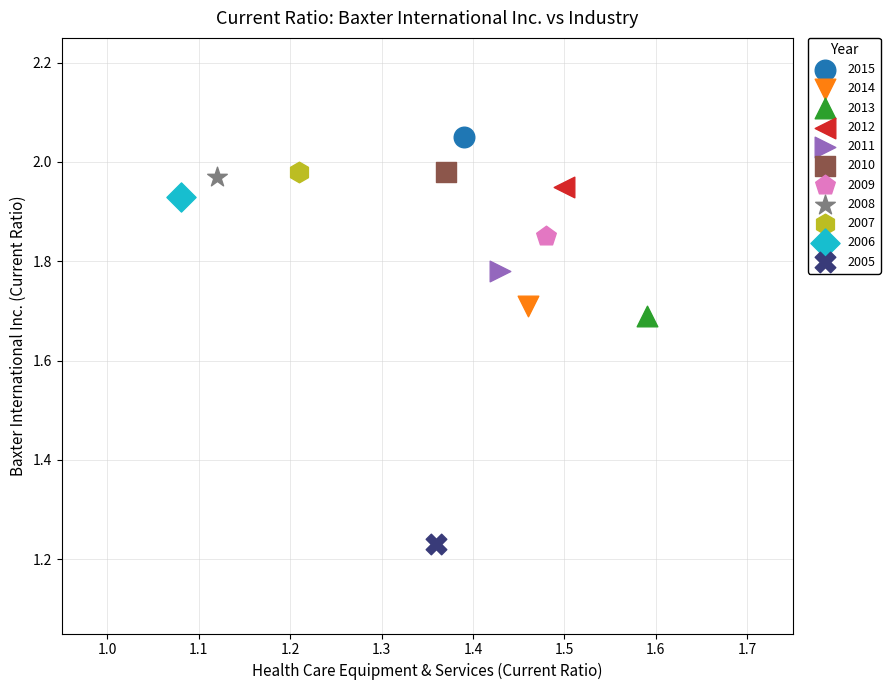

Which series reaches the minimum Y coordinate?

2005